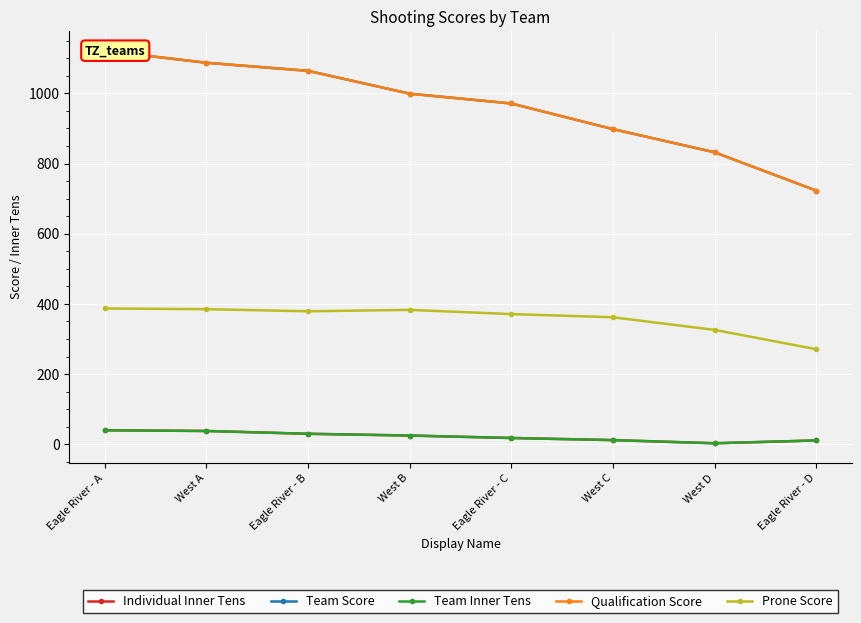

What is the approximate value of Team Score at West B, to the nearest 5?

1000